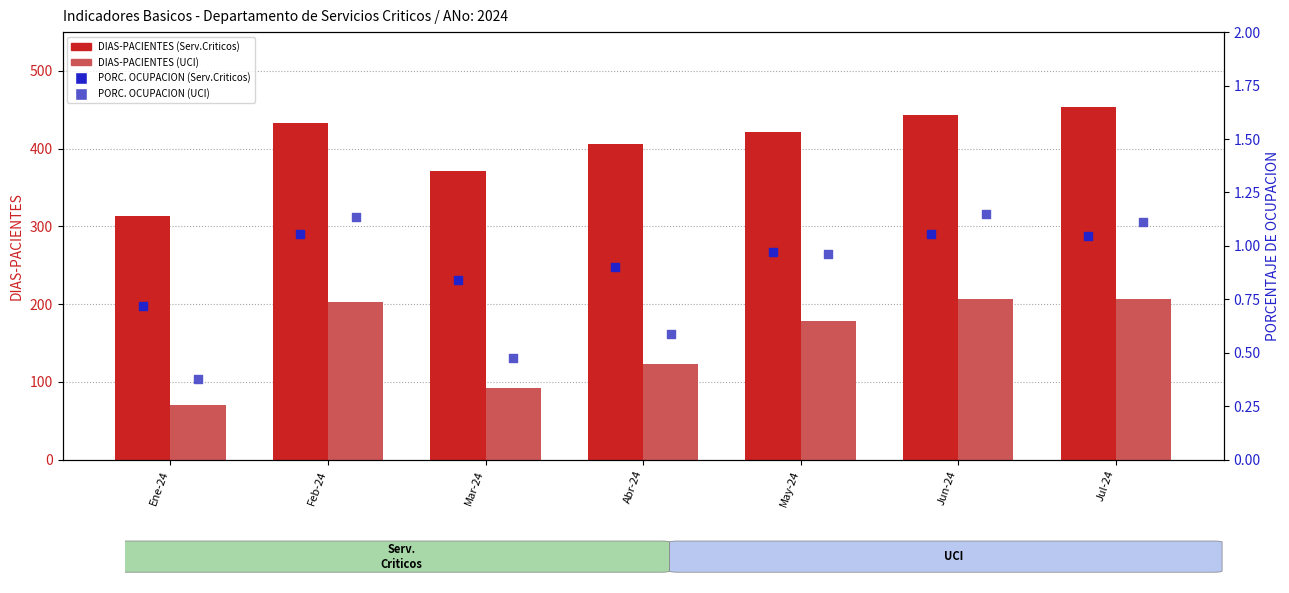

Which series has the largest total across all categories?

DIAS-PACIENTES (Serv.Criticos)